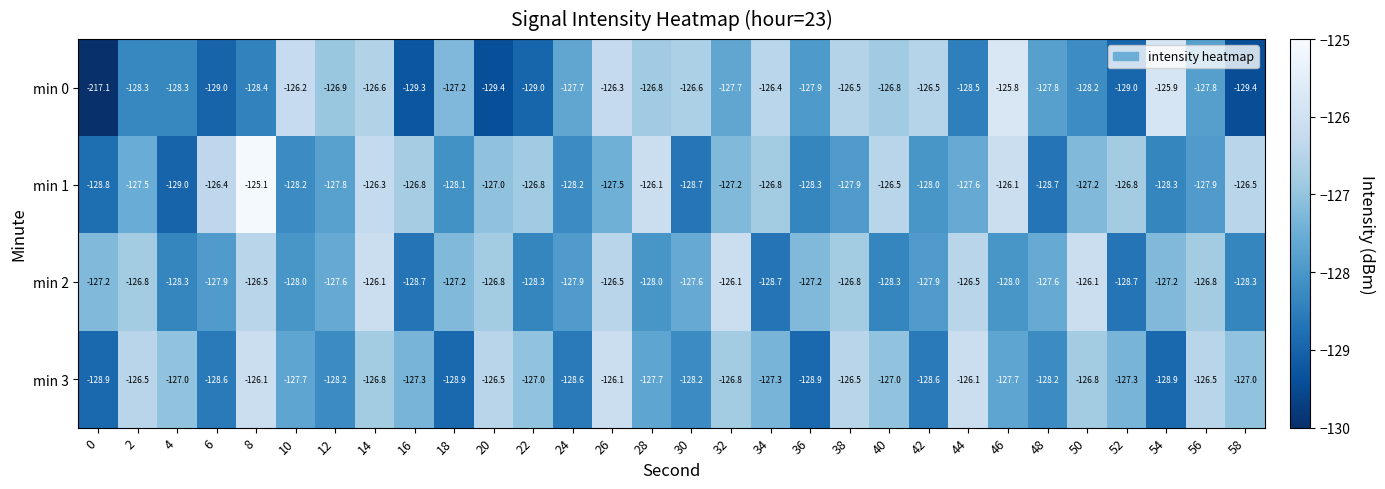

How many distinct data groups are displayed?

4